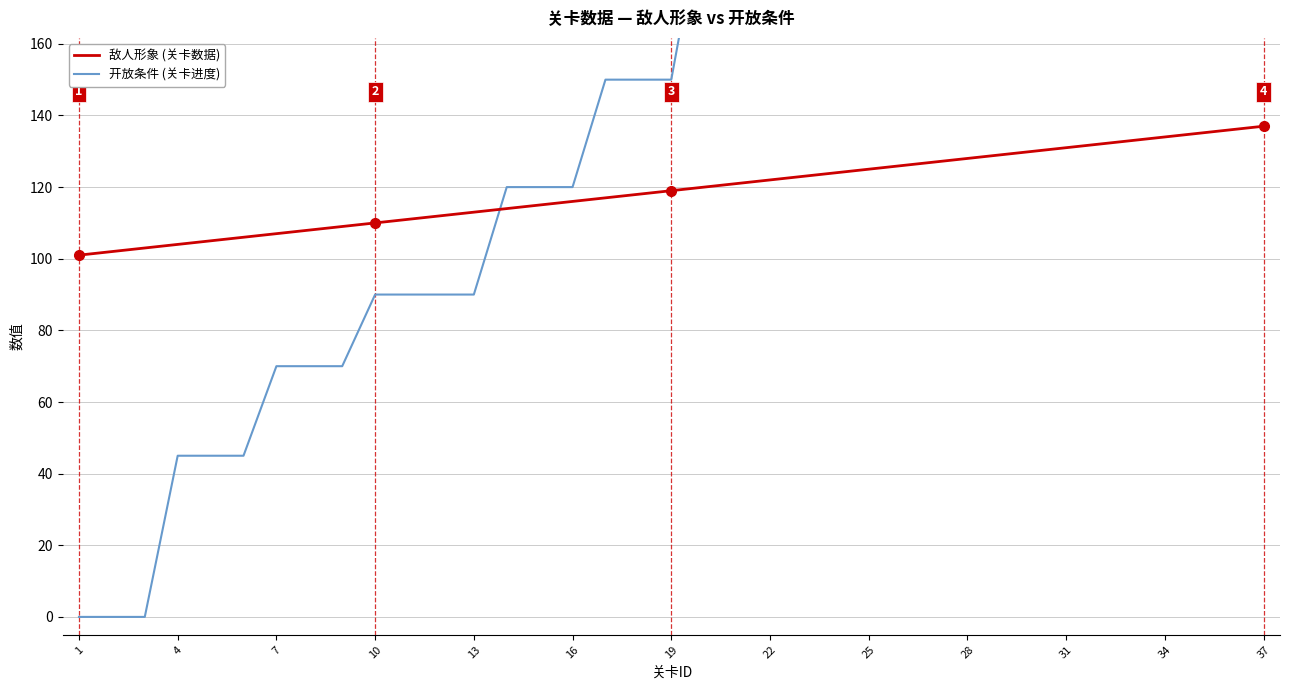

How many distinct data groups are displayed?

2